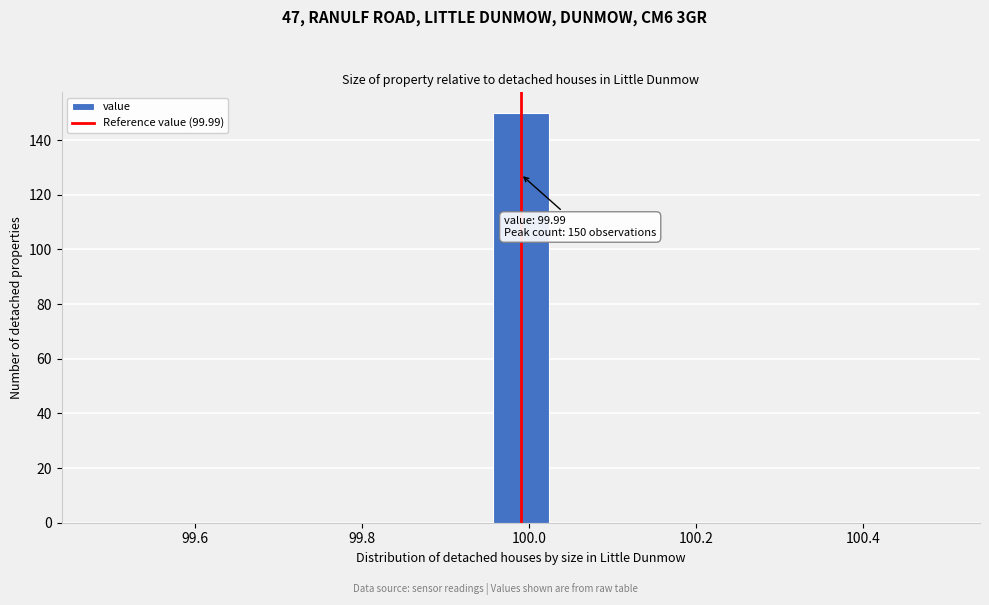

Read against the x-axis, roughly where is the centre of the tallest bar?

100.00